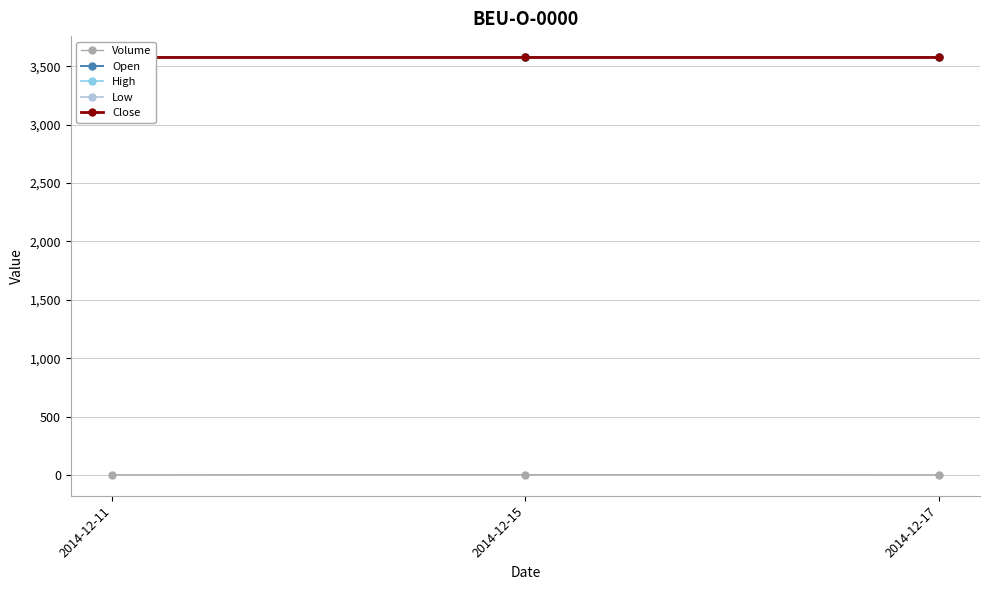

What is the value of the Volume point at the 2nd from the left?

2